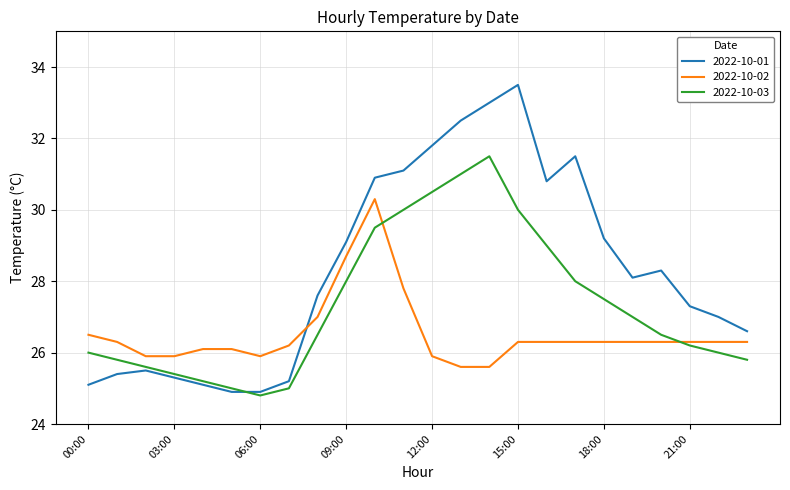

How many times do 2022-10-02 and 2022-10-03 cross each other?

2